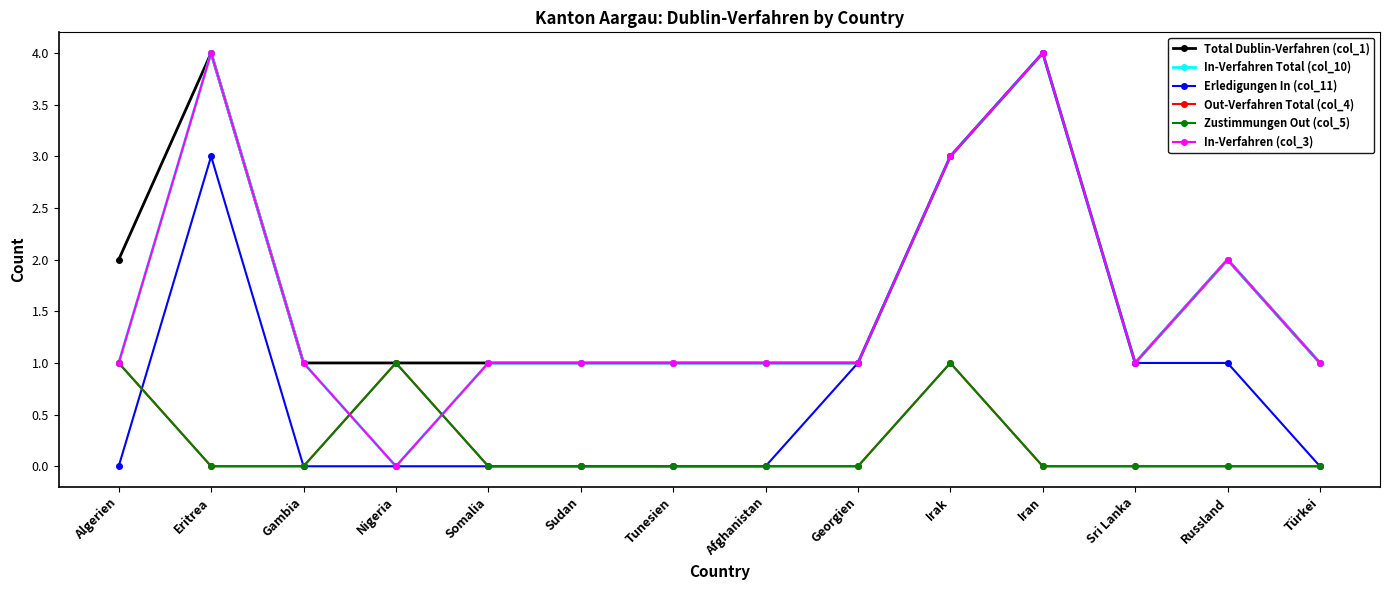

Does the chart have visible grid lines?

No